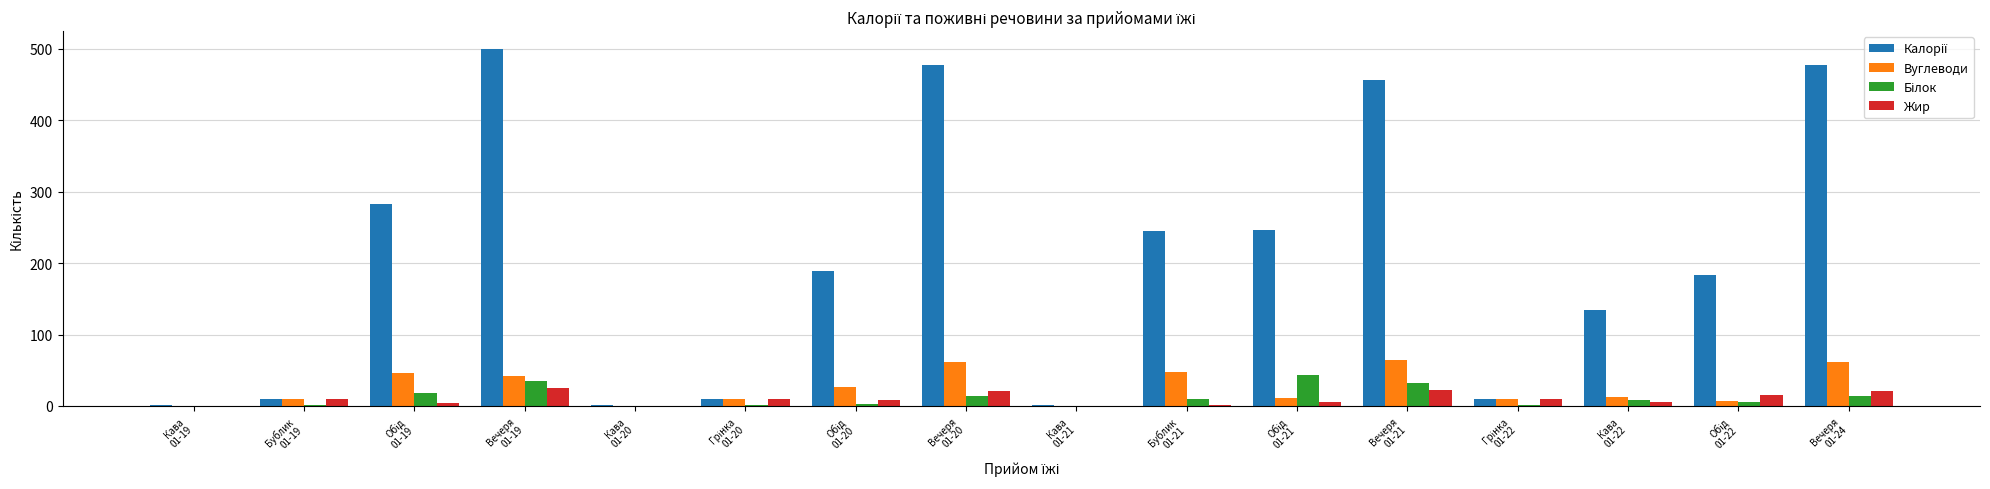

What is the greatest value displayed?

500.0